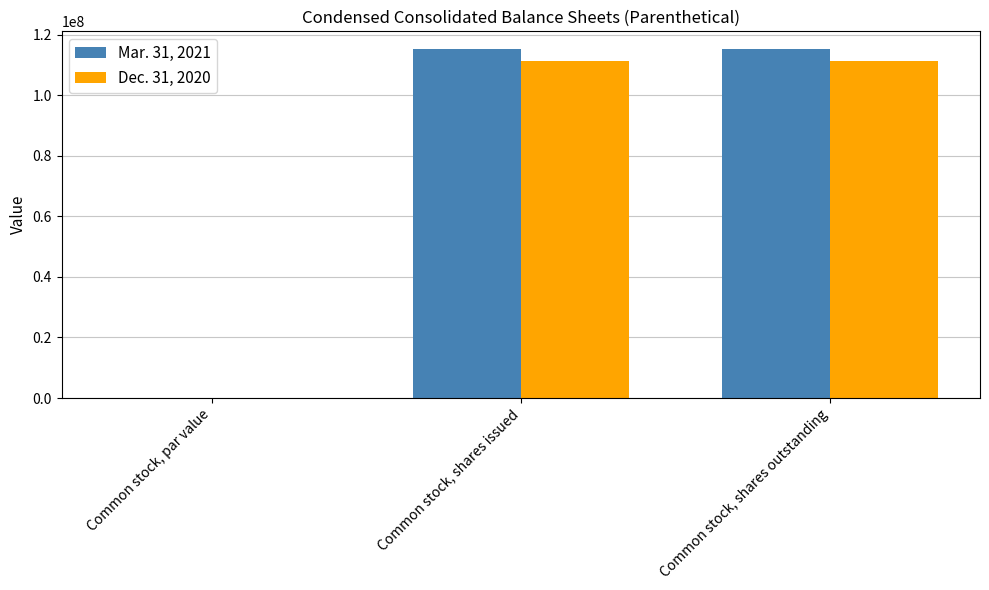

How many distinct data groups are displayed?

2